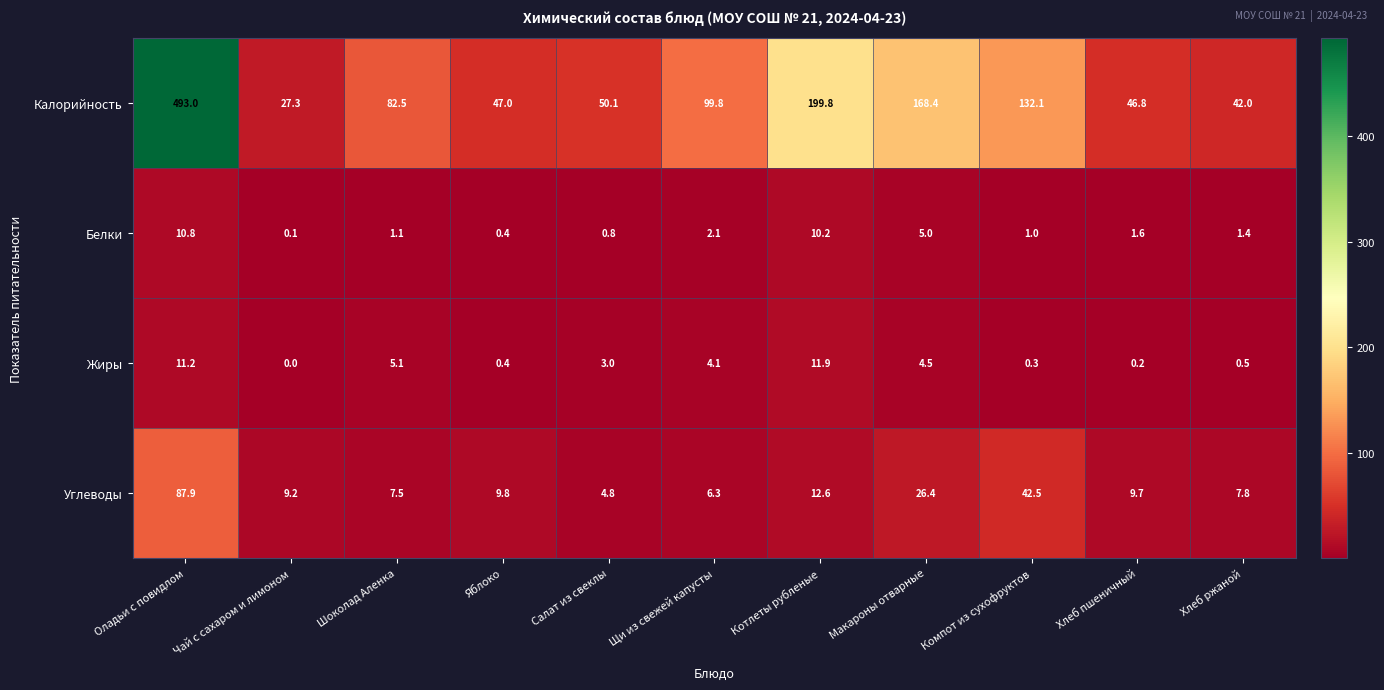

True or false: Жиры has a value of 11.9 at Котлеты рубленые.

True